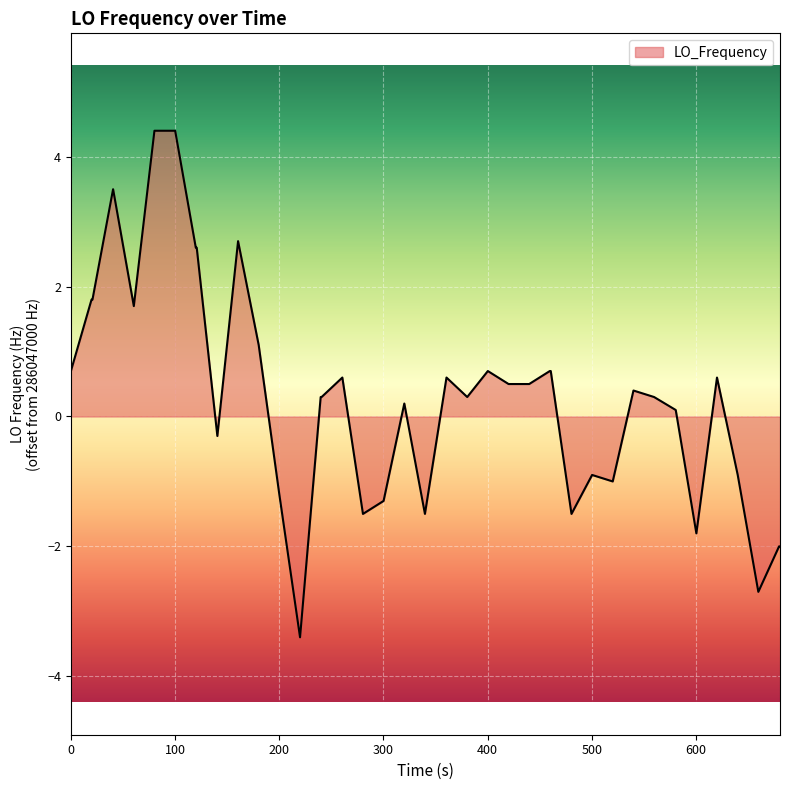

What is the greatest value displayed?

4.4